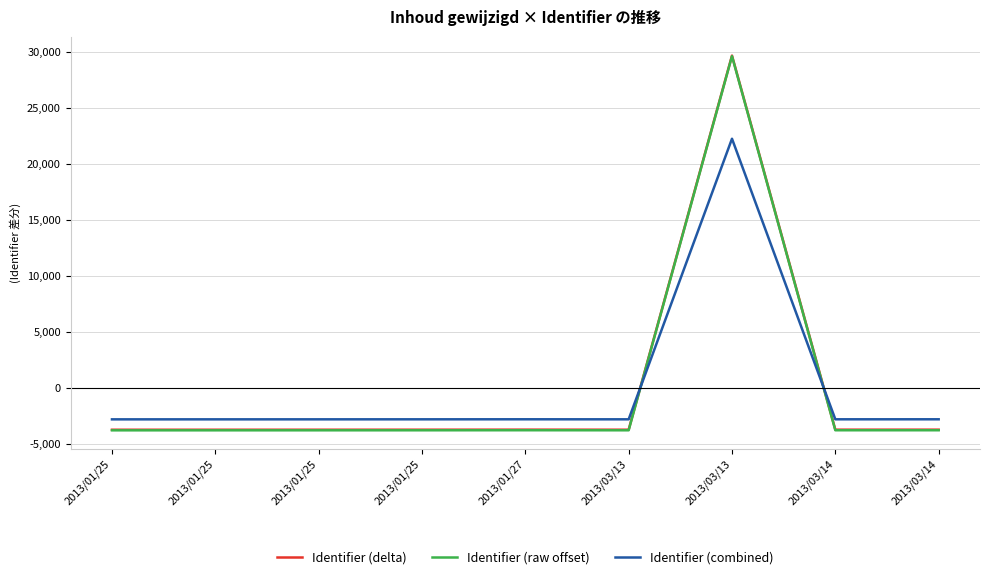

How many categories are shown in the chart?

9